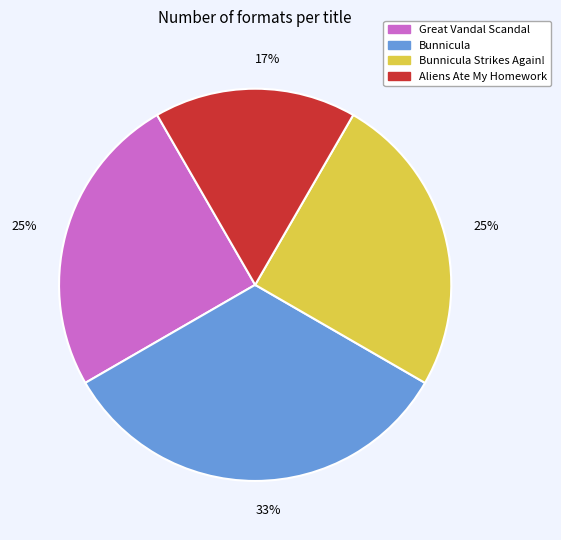

How many slices are in this pie chart?

4